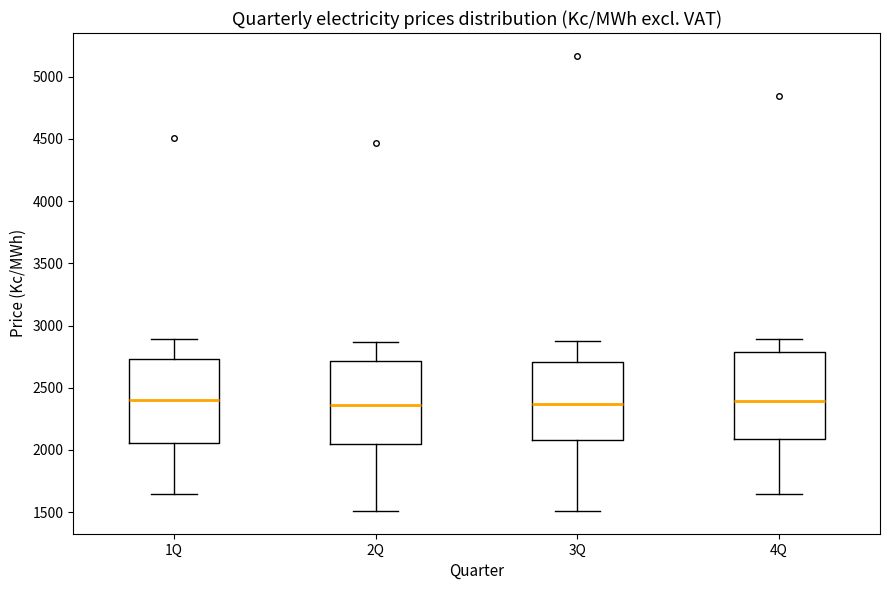

Where is the upper edge of the box for 3Q on the y-axis? The values are not printed on the chart, so give them approximately, as read against the axis.

2700